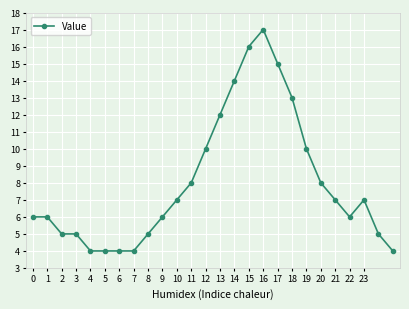

What is the minimum value shown in the chart?

4